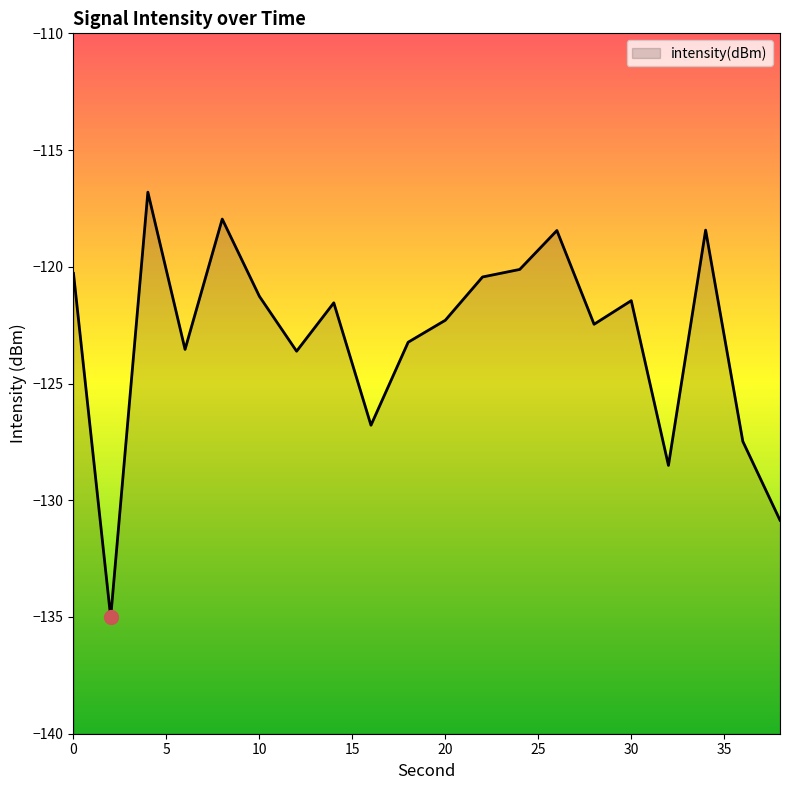

True or false: there are more than 2 points higher than both neighbors.

True